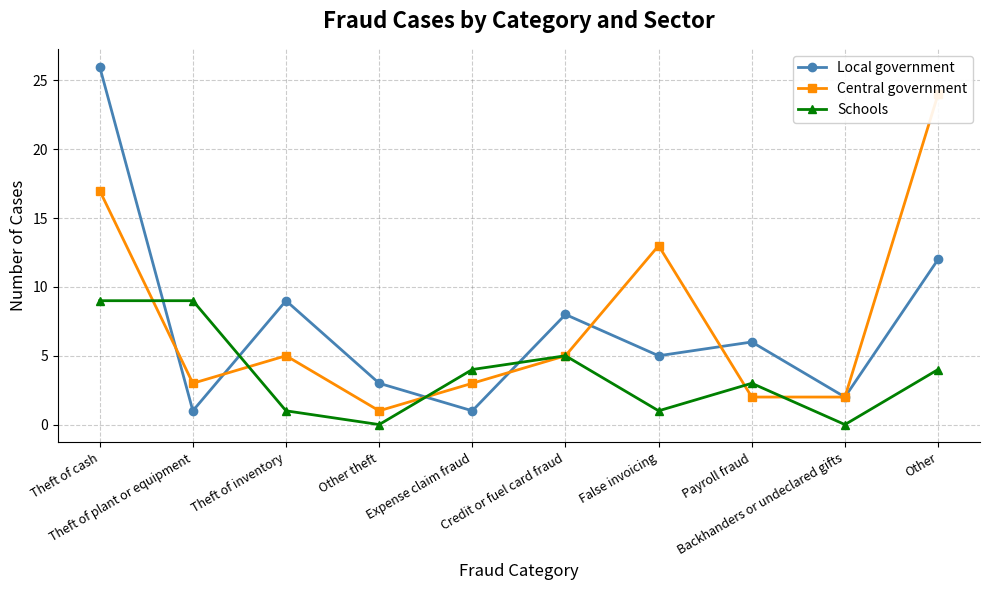

What is the difference between the second highest and minimum values in the Central government series?

16